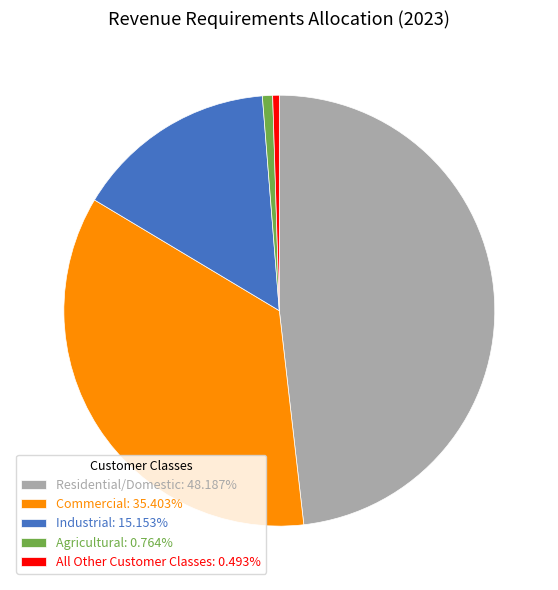

Does Commercial represent more than half of the total?

No